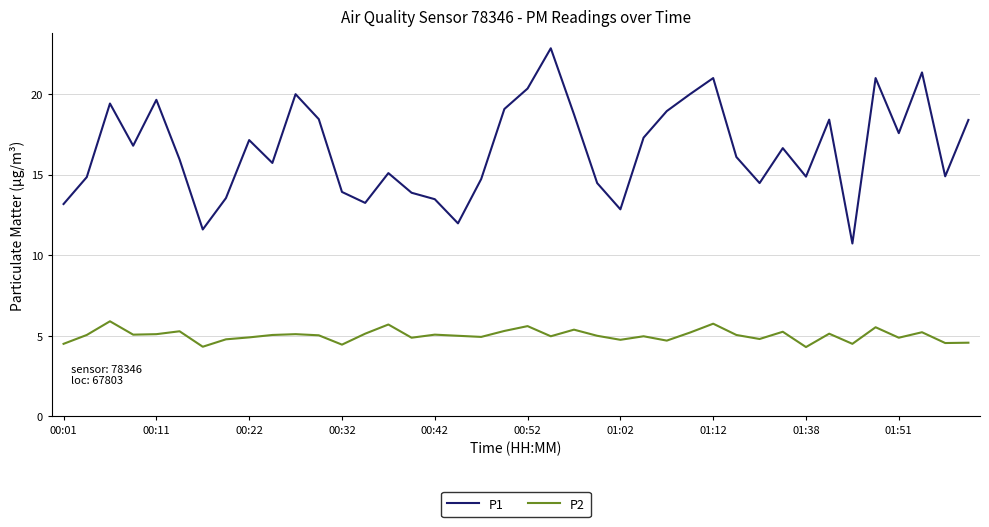

What is the minimum value for P2?

4.3